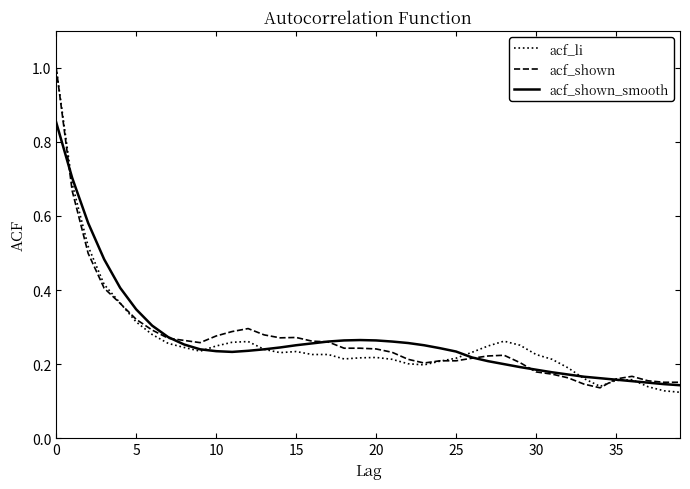

True or false: acf_shown has more than 0 interior local peaks.

True